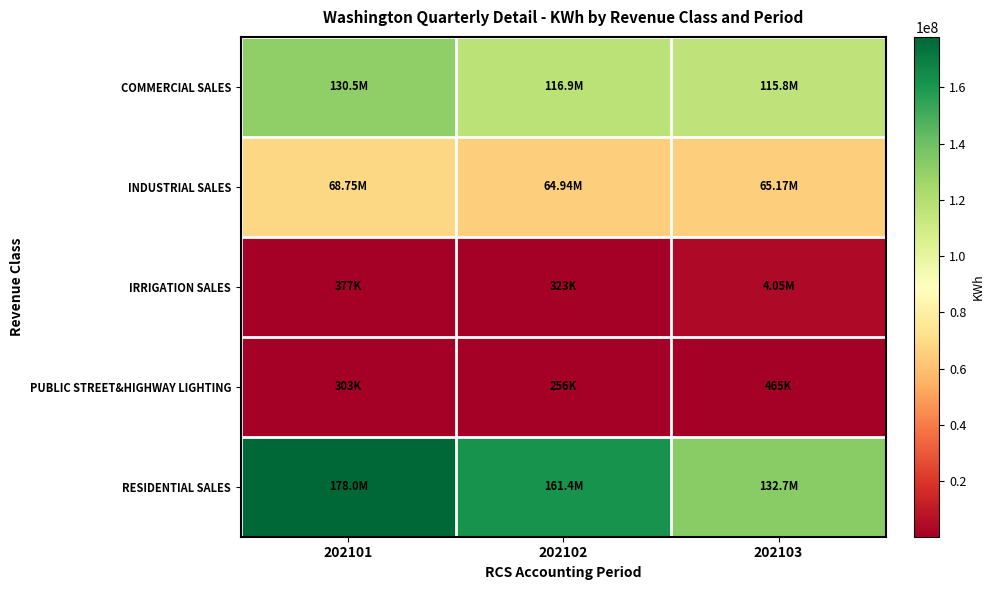

Which has a higher value, 202103 or 202102?

202102